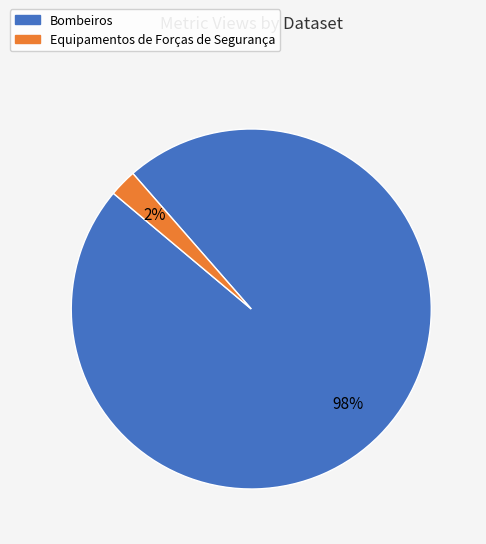

Is the sum of Bombeiros and Equipamentos de Forças de Segurança greater than half?

Yes